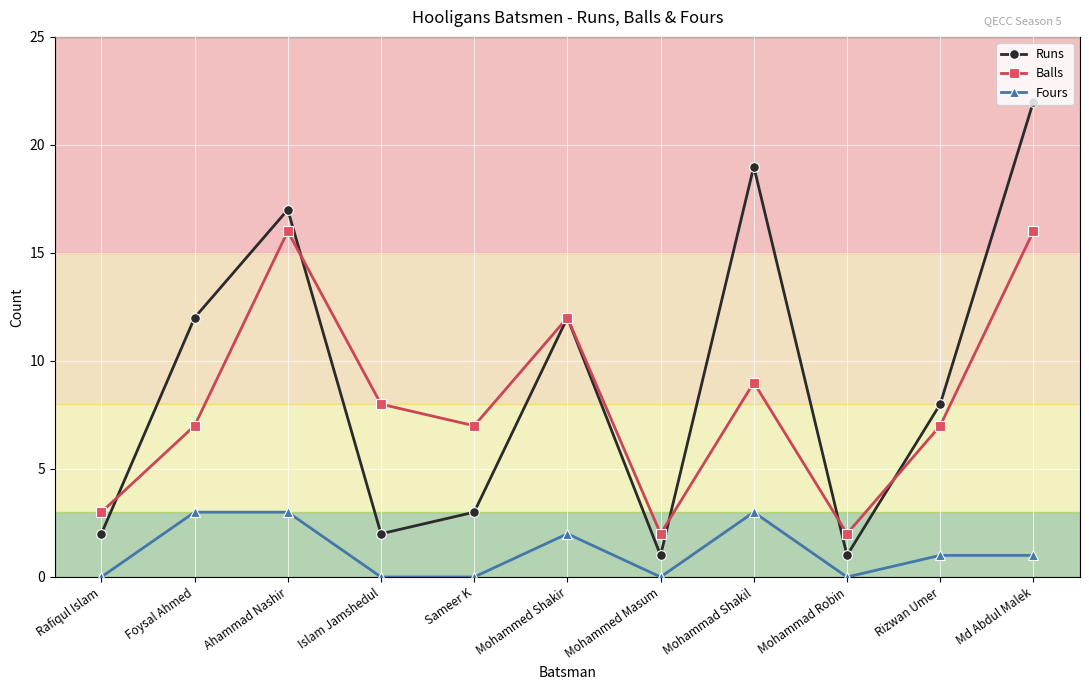

True or false: Runs and Fours cross at least once.

False